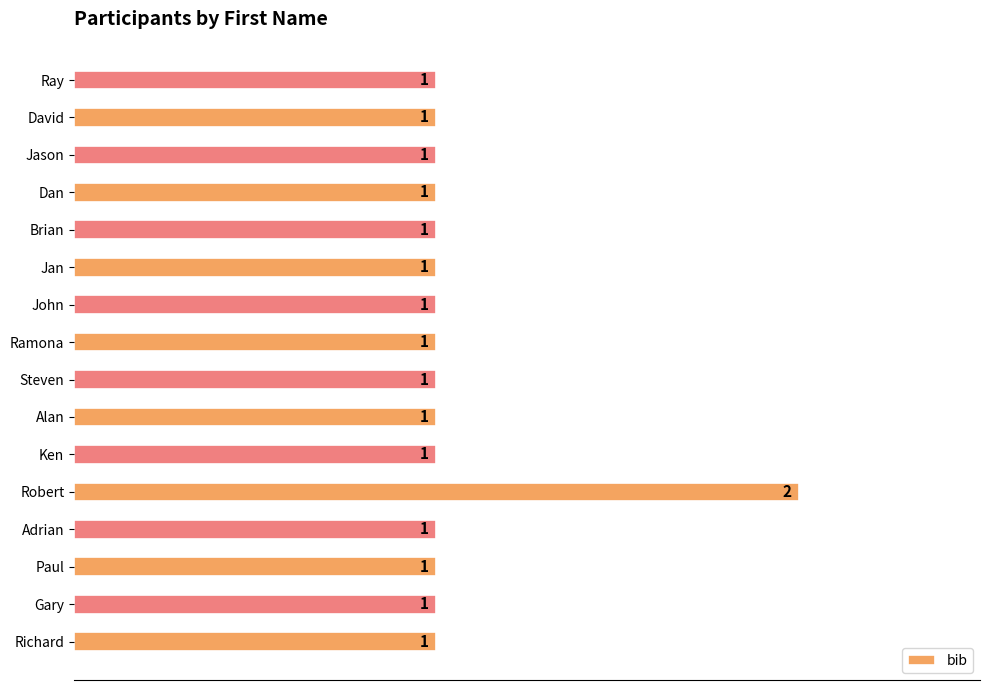

Is it true that the value at Ken is 1?

True